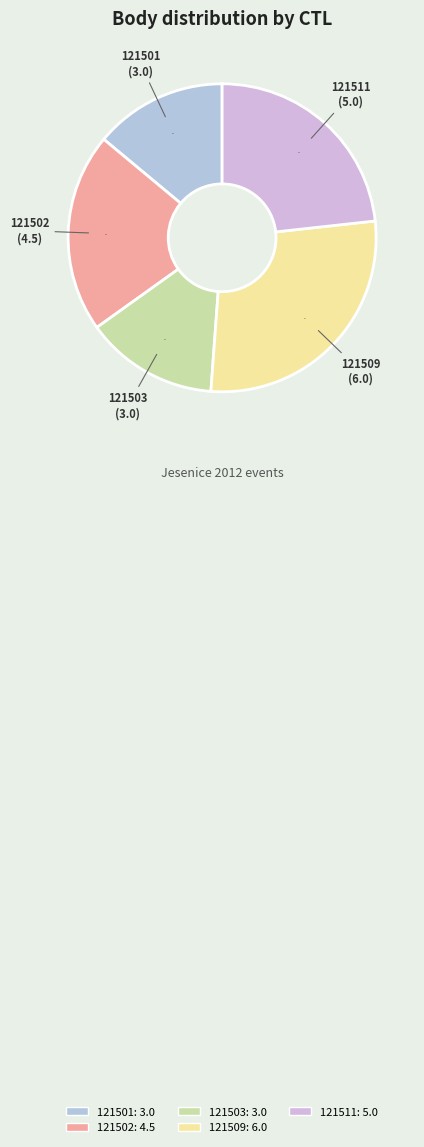

How many slices are in this pie chart?

5